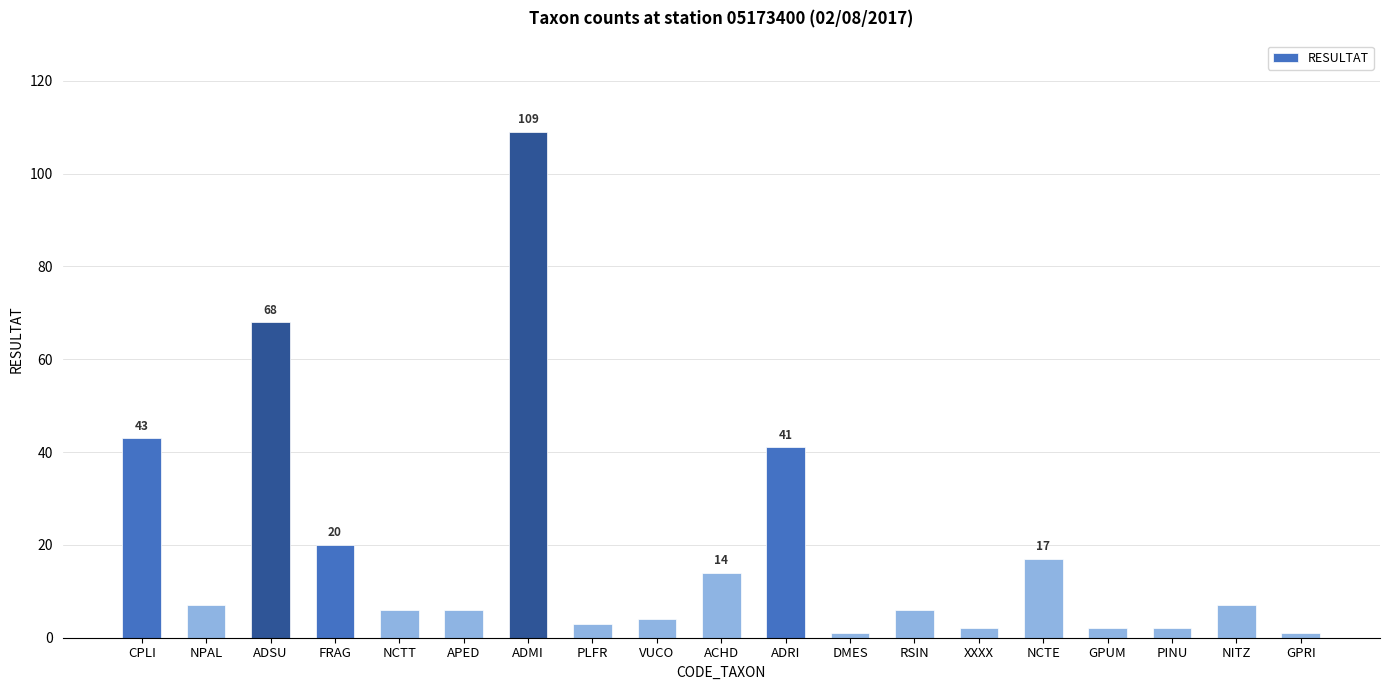

Which label corresponds to the largest value in the chart?

ADMI